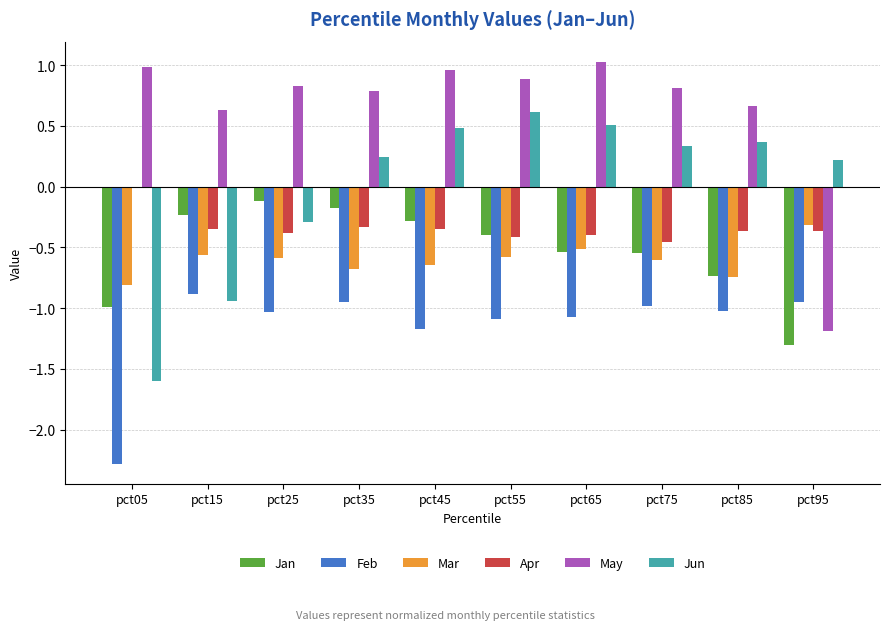

The value of May at pct15 is 0.6. True or false?

True